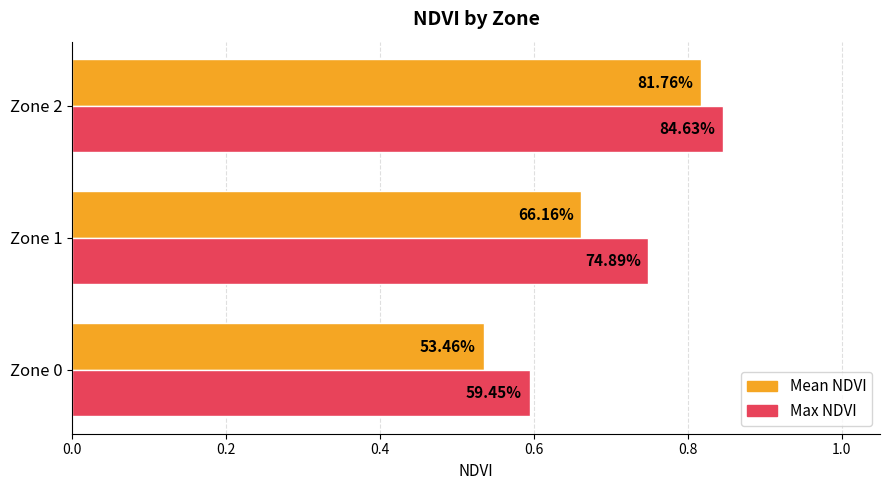

What are all the series names shown in the legend?

Mean NDVI, Max NDVI